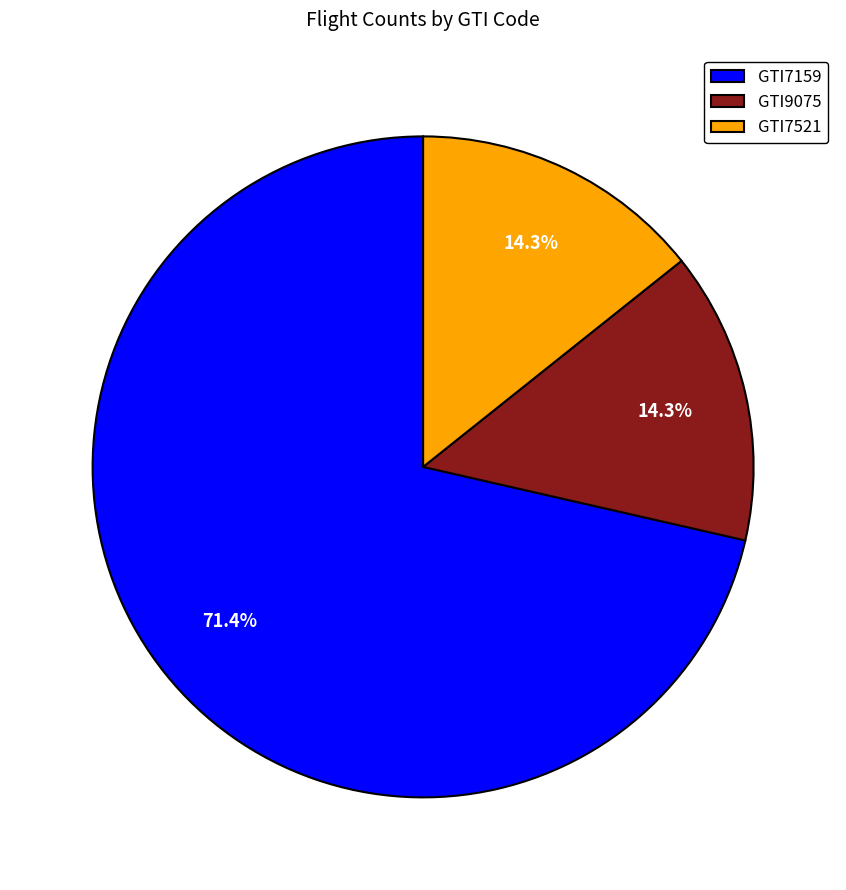

To the nearest percent, what is the average slice percentage?

33%